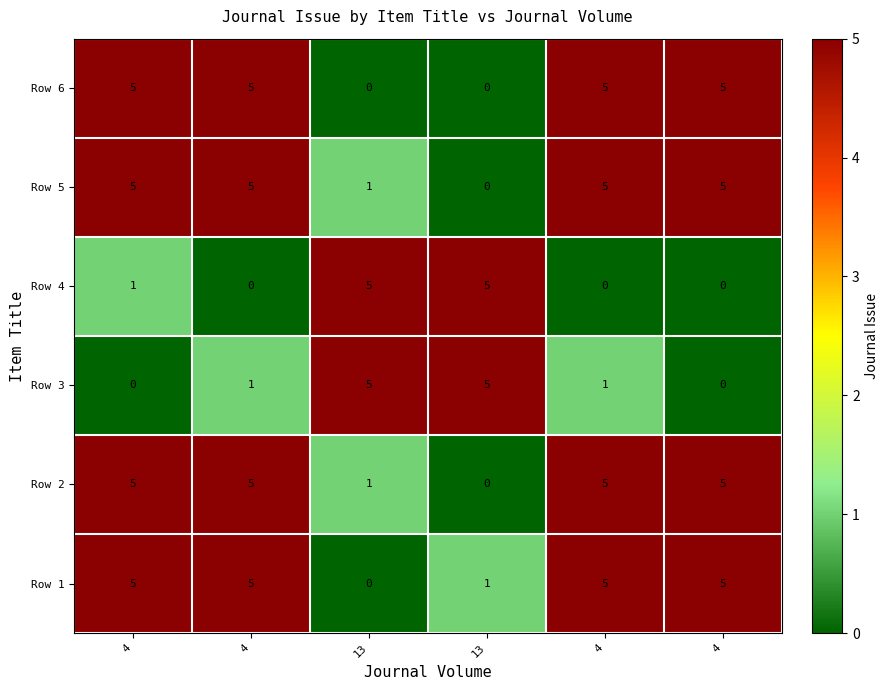

Which series changed the most between 4 and 4?

Row 4